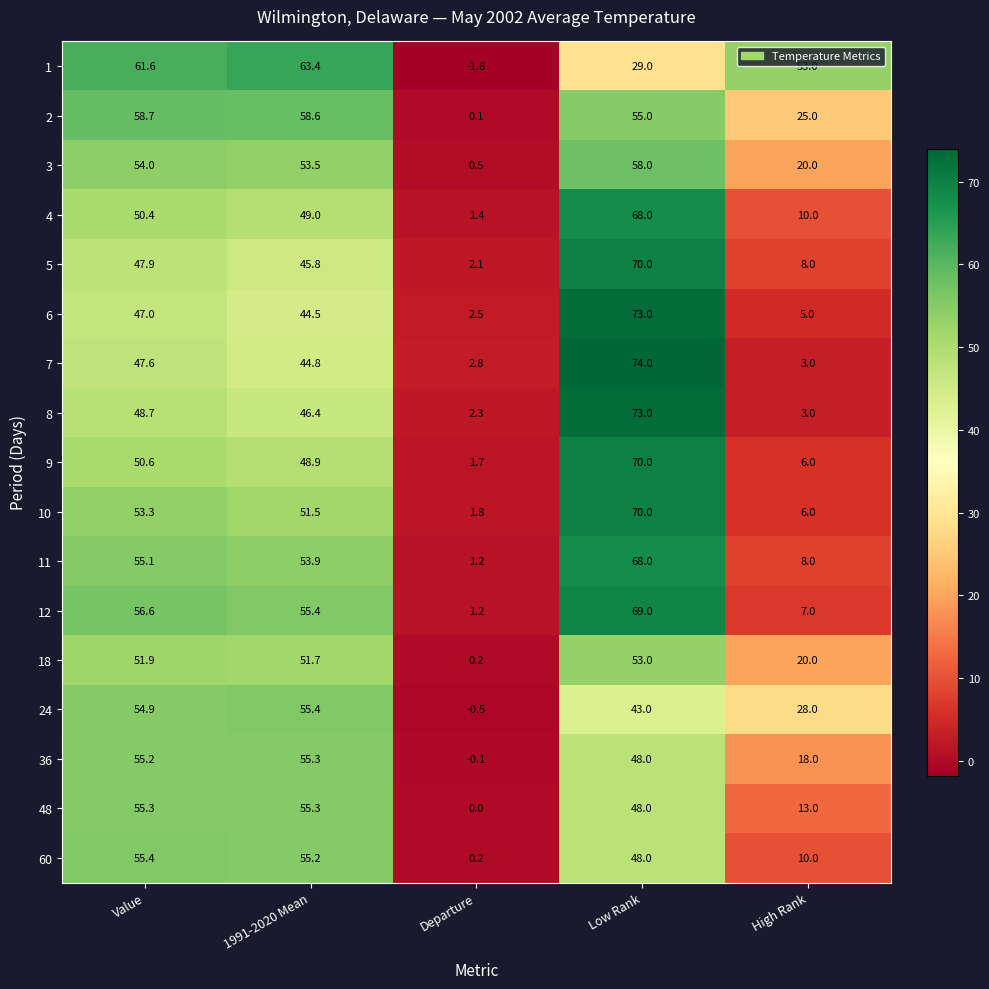

How many series are shown in this chart?

17